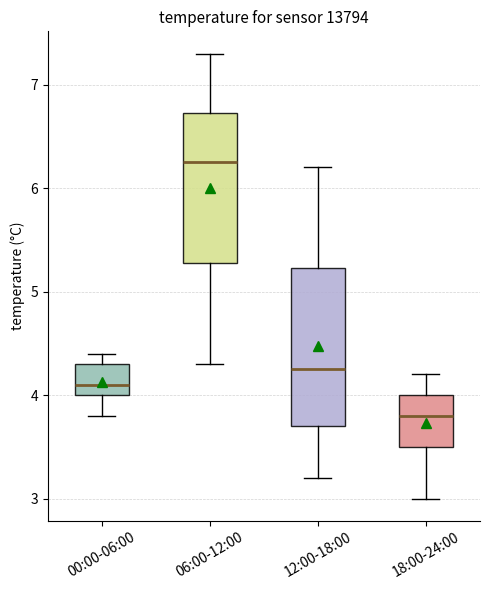

Where does the upper whisker of the box for 12:00-18:00 end on the y-axis? The values are not printed on the chart, so give them approximately, as read against the axis.

6.2